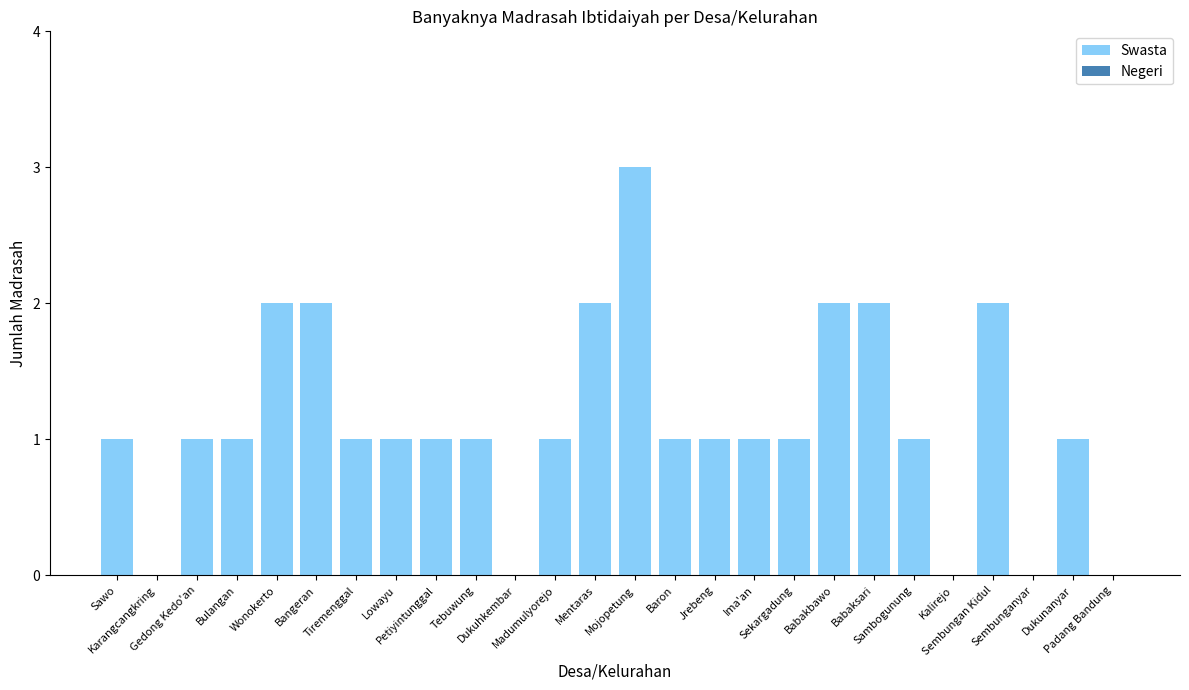

How many data points does each series have?

26